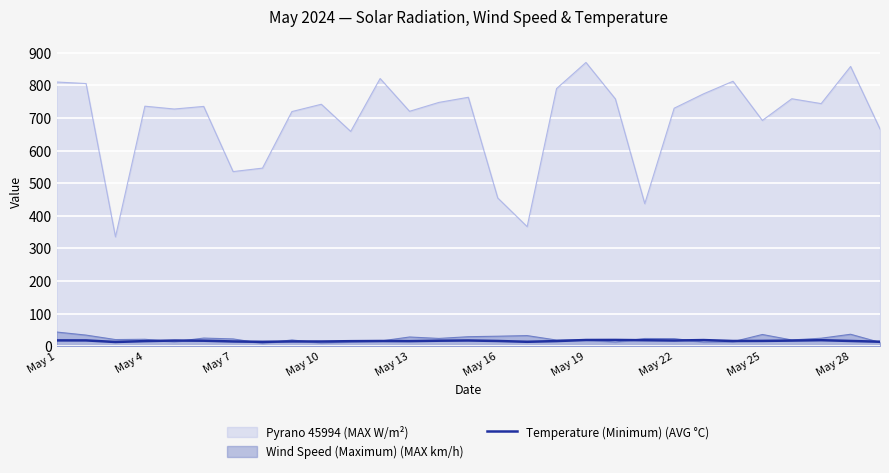

Which label corresponds to the largest value in the chart?

May 19